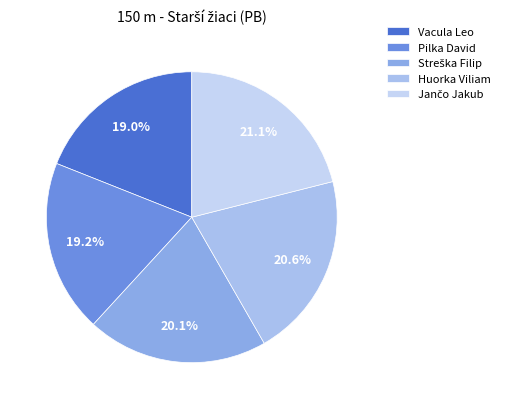

Is Pilka David the majority of the pie?

No